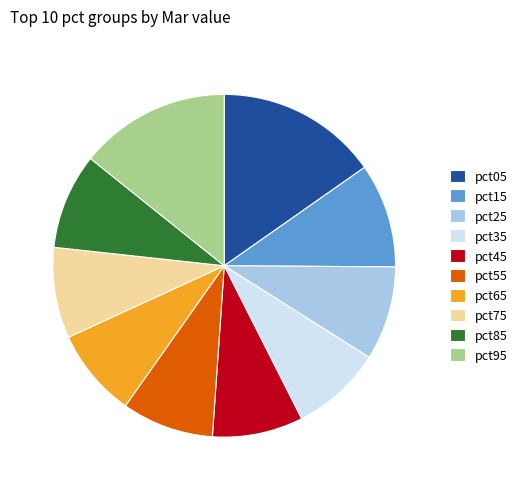

The pct35 slice represents 21% of the pie. True or false?

False